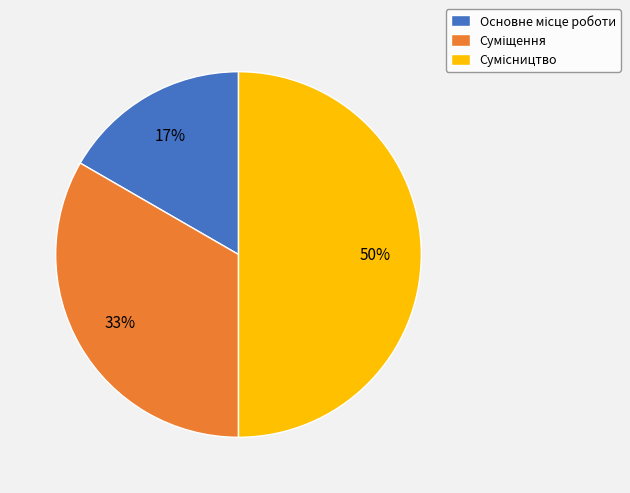

To the nearest percent, what is the average slice percentage?

33%